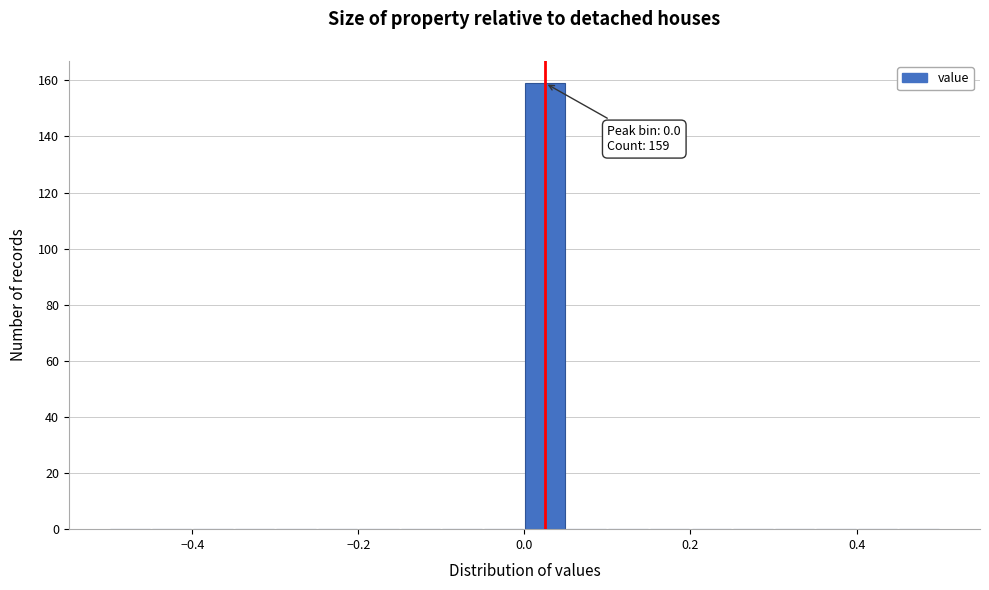

Around what value on the x-axis is the tallest bar? Give the approximate position of its centre, as read against the axis.

0.02